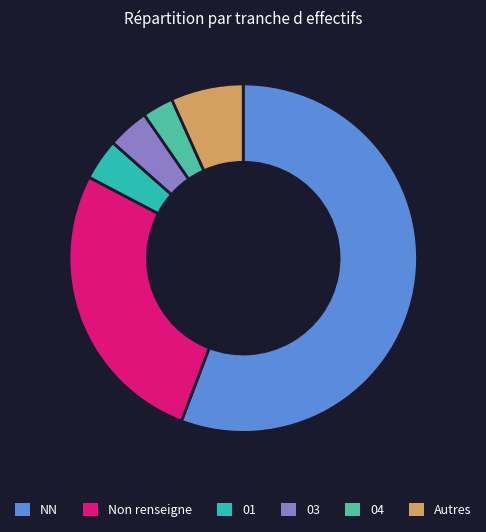

Which category has the smallest portion of the pie?

04